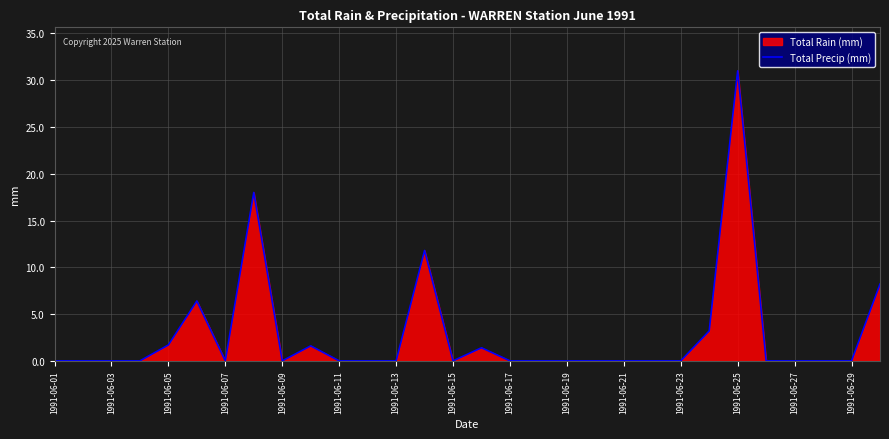

How many values are above zero?

9